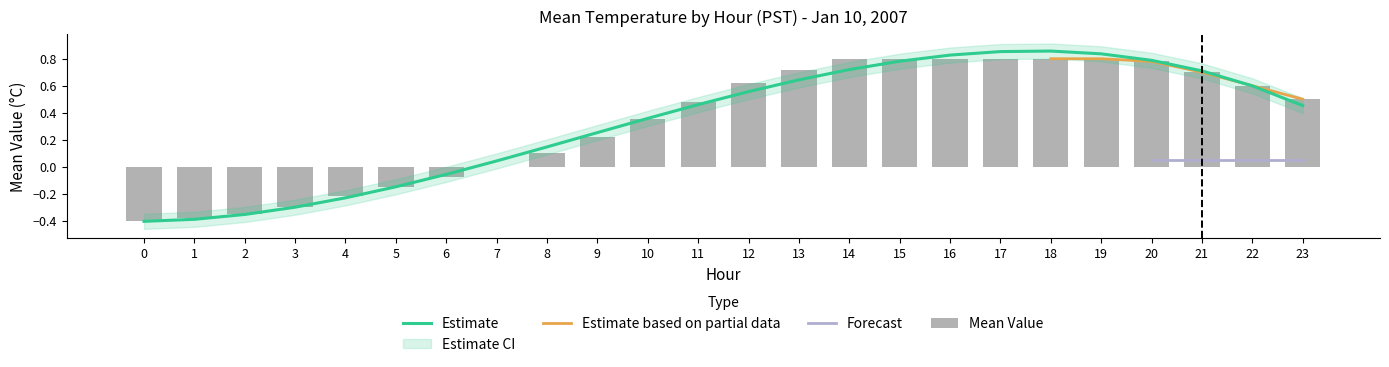

List the labels in order of value, smallest first.

0, 1, 2, 3, 4, 5, 6, 7, 8, 9, 10, 11, 23, 22, 12, 21, 13, 20, 14, 15, 16, 17, 18, 19